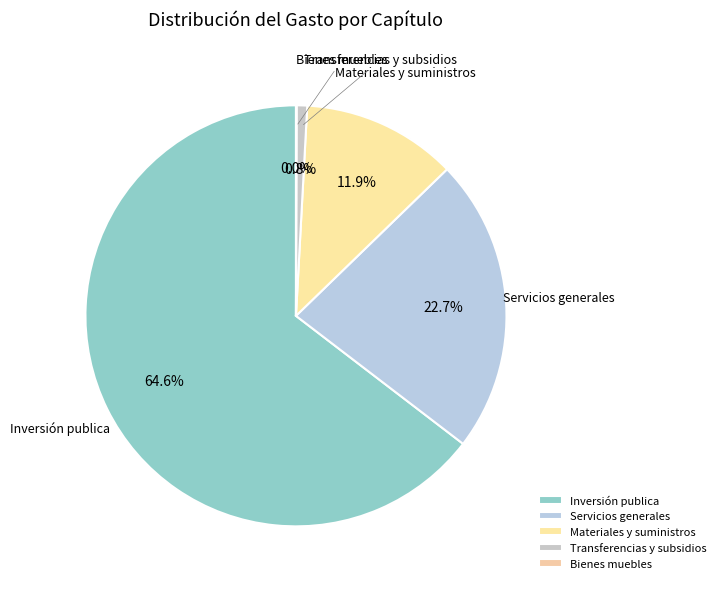

How much of the chart is everything except Servicios generales?

77.3%